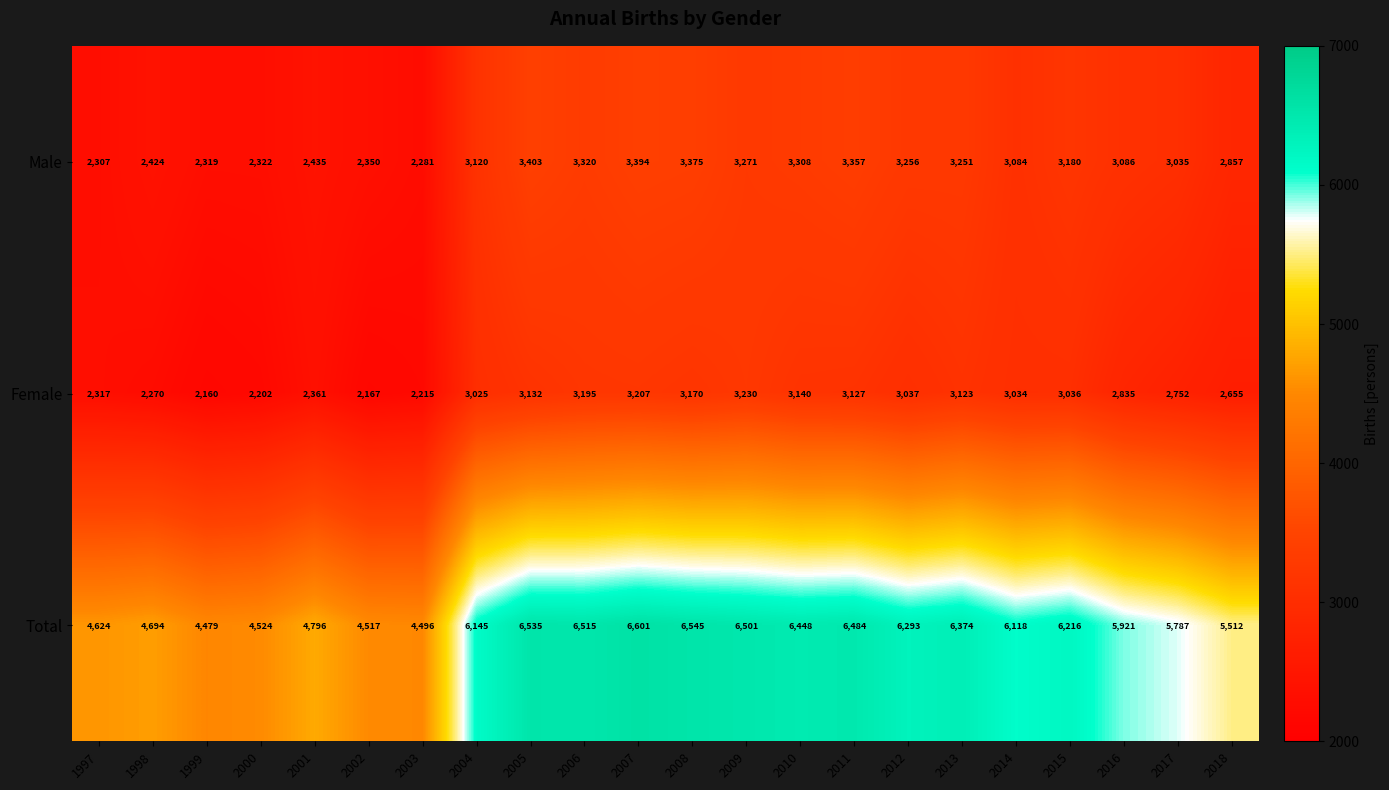

What value does the Male series have at 2018?

2857